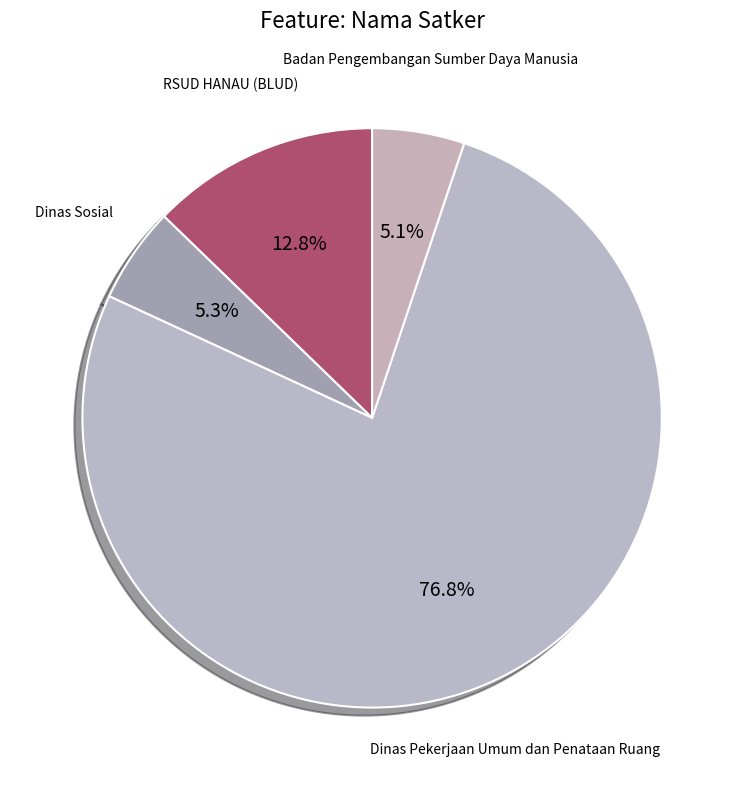

Count the number of slices in the pie.

4